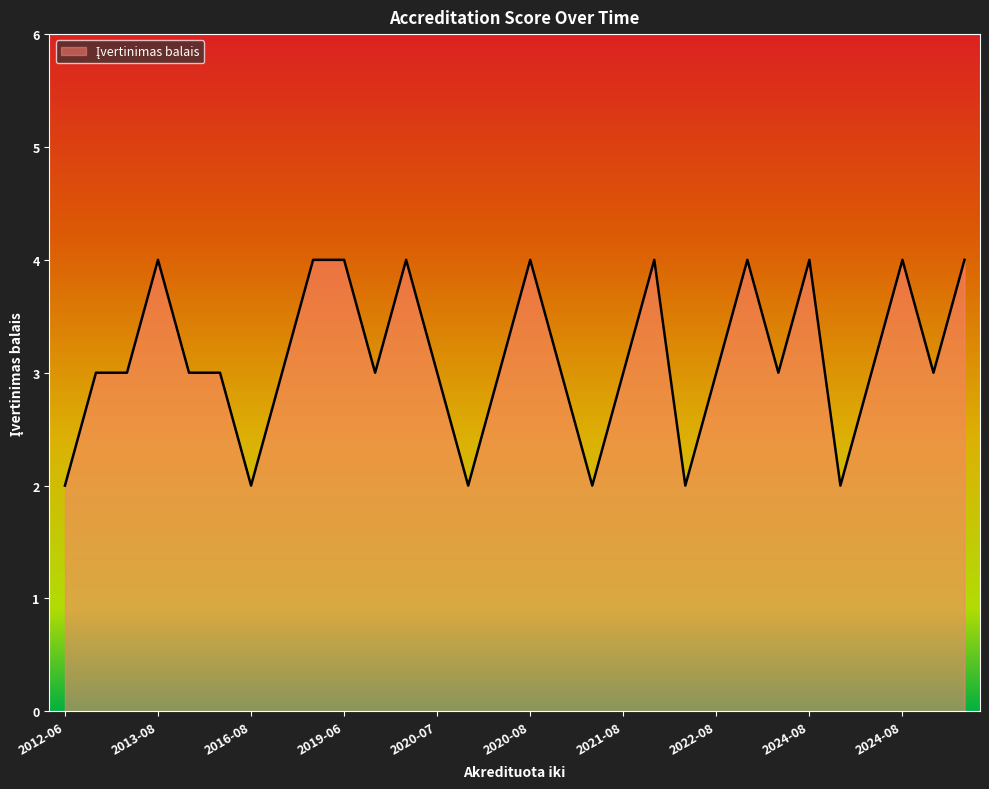

What is the greatest value displayed?

4